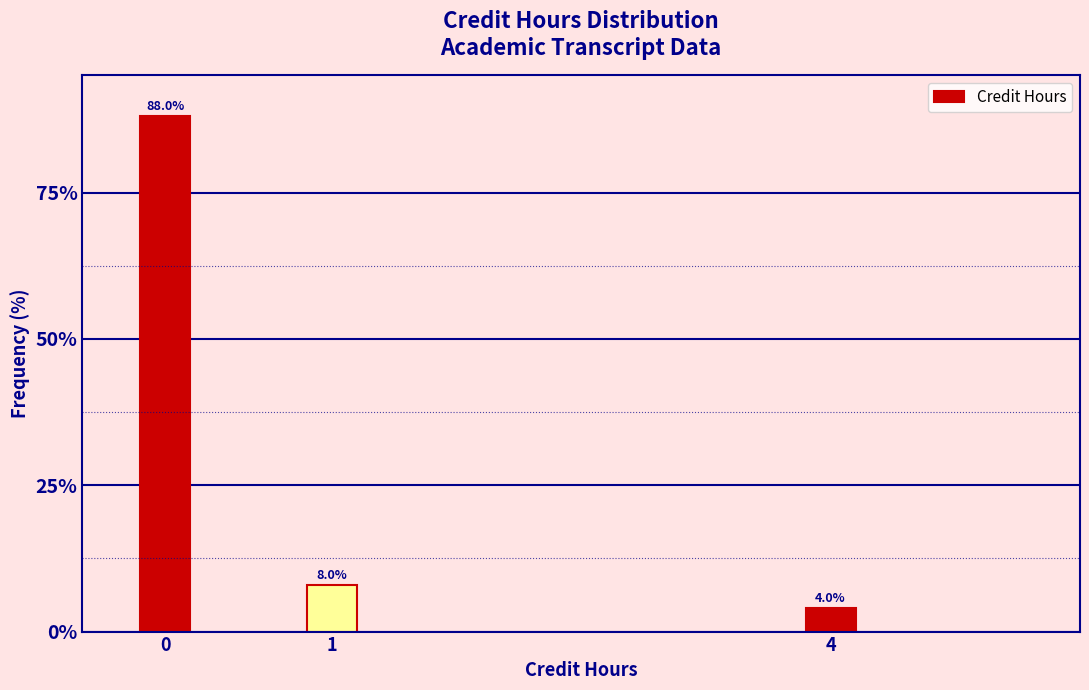

Reading right to left, transcribe all the data shown in this chart.

4	8	88